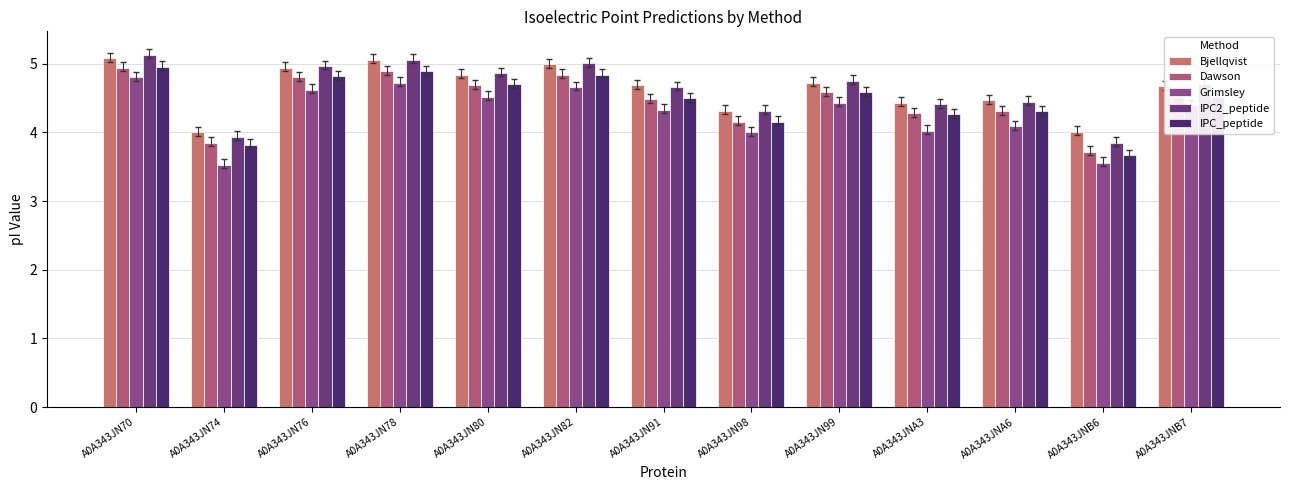

Reading right to left, transcribe all the data shown in this chart.

Bjellqvist: 4.7	4.0	4.5	4.4	4.7	4.3	4.7	5.0	4.8	5.1	4.9	4.0	5.1
Dawson: 4.5	3.7	4.3	4.3	4.6	4.2	4.5	4.8	4.7	4.9	4.8	3.8	4.9
Grimsley: 4.4	3.6	4.1	4.0	4.4	4.0	4.3	4.7	4.5	4.7	4.6	3.5	4.8
IPC2_peptide: 4.7	3.8	4.4	4.4	4.7	4.3	4.7	5.0	4.9	5.1	5.0	3.9	5.1
IPC_peptide: 4.5	3.7	4.3	4.3	4.6	4.2	4.5	4.8	4.7	4.9	4.8	3.8	5.0